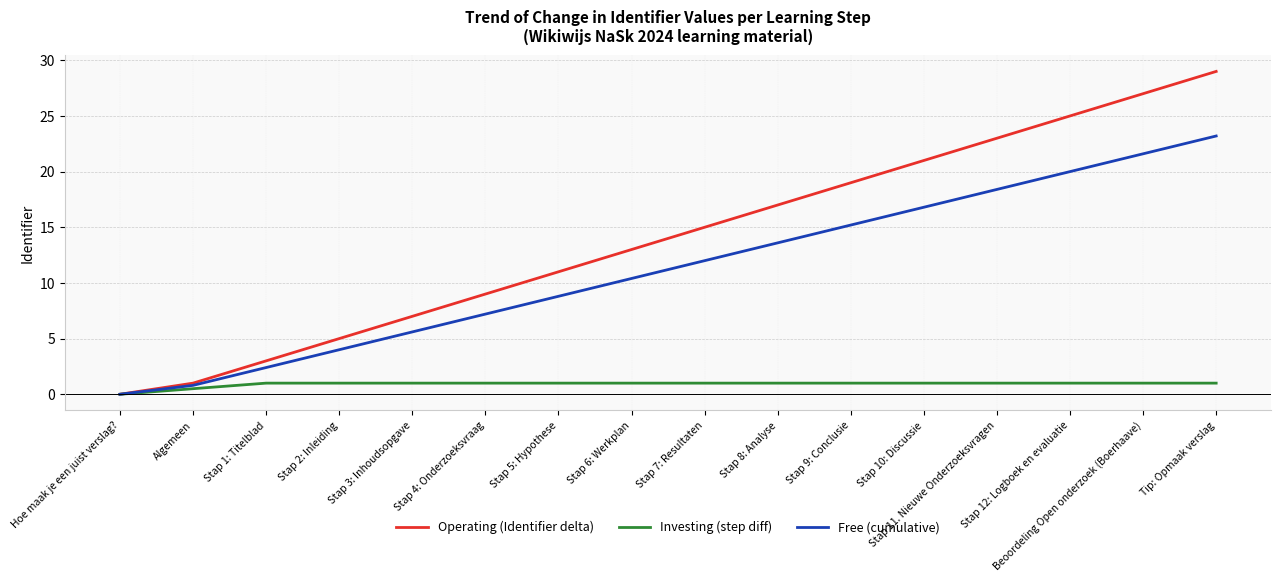

At how many categories does at least one series exceed 20?

5